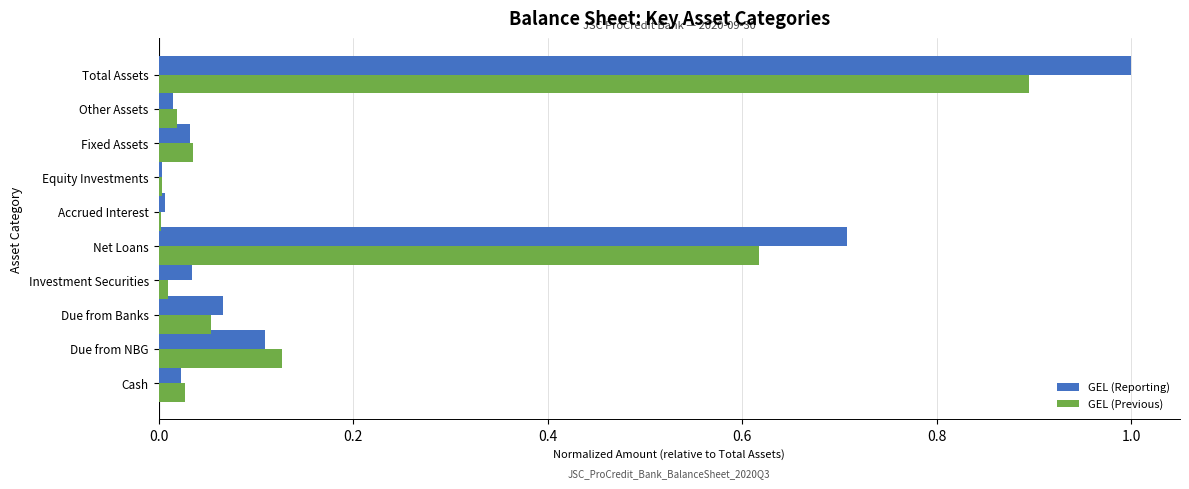

What is the average value of the GEL (Reporting) series?

0.2